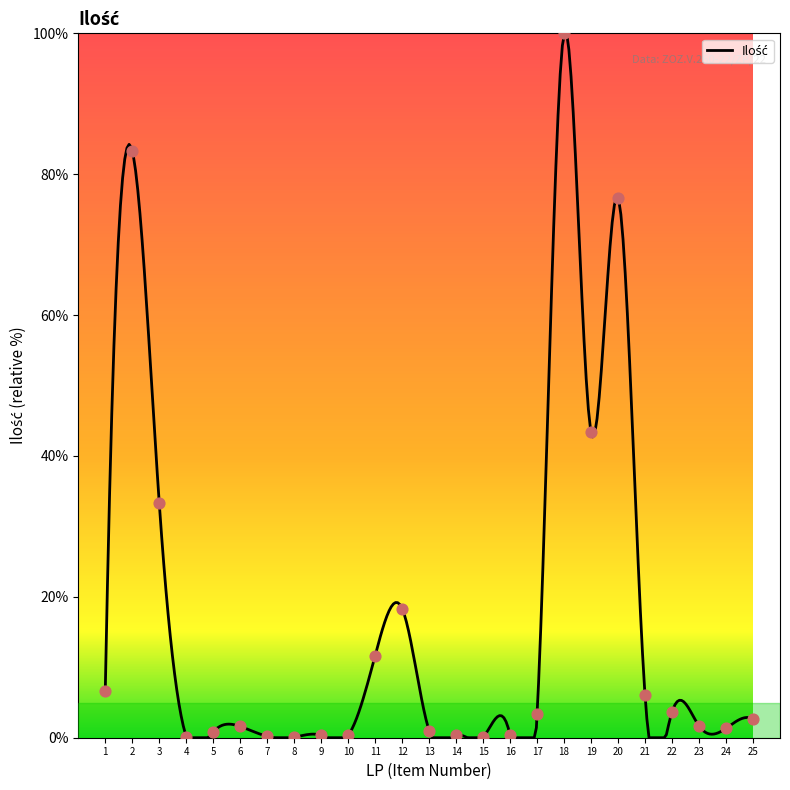

What is the ratio of the value at 25 to the value at 3?

0.1